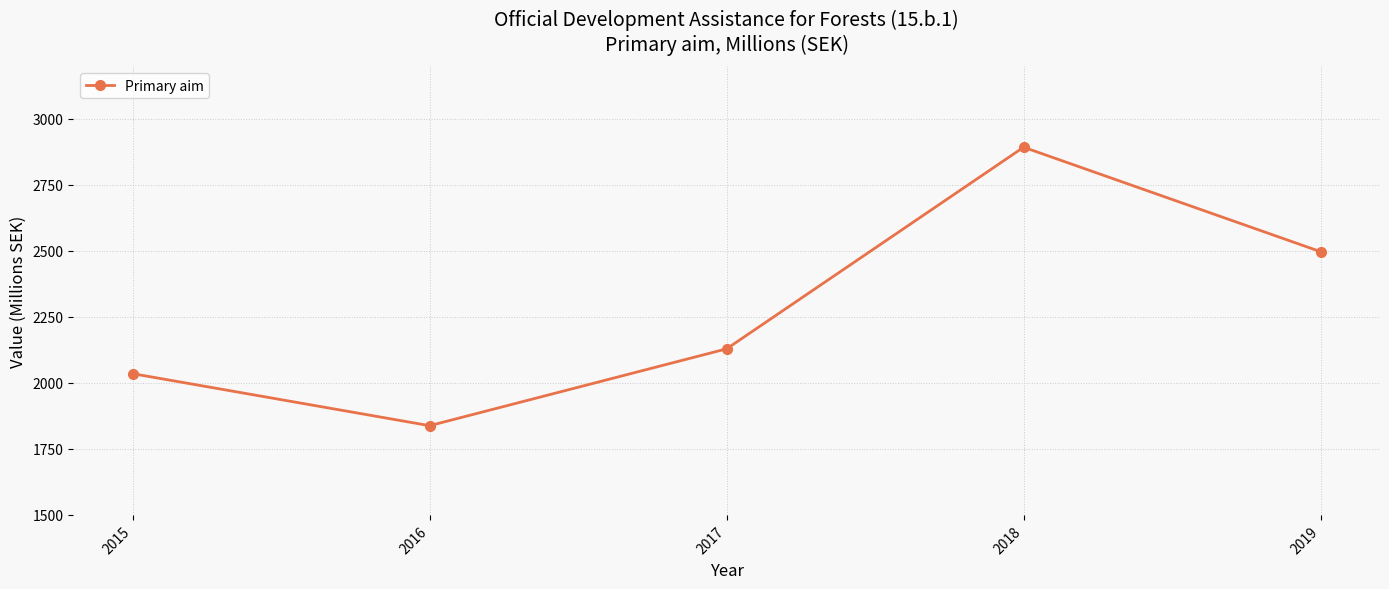

What value does the data have at 2016?

1838.1